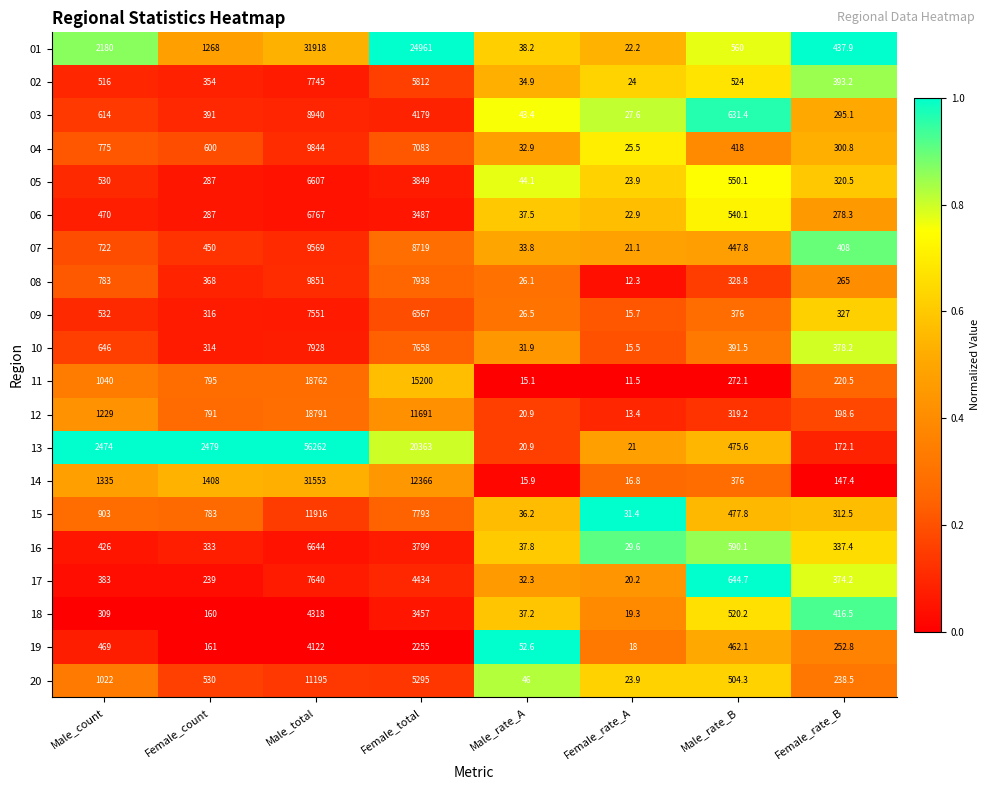

At which category is the sum across all series the highest?

Male_total